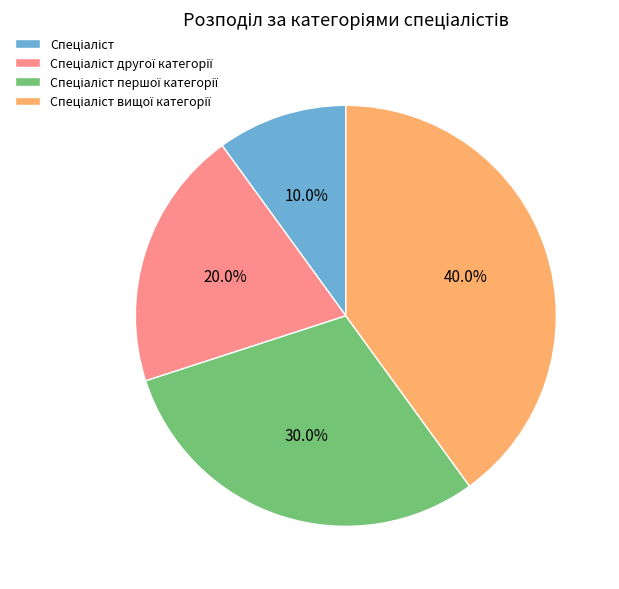

Does any single category account for the majority?

No